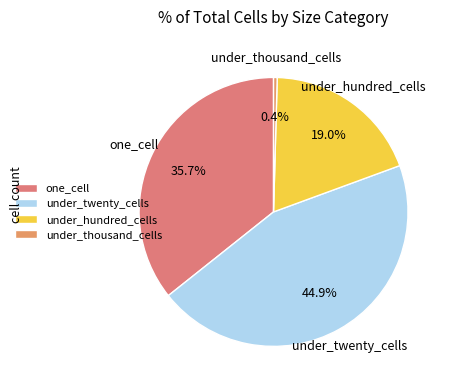

To the nearest percent, what is the average slice percentage?

25%